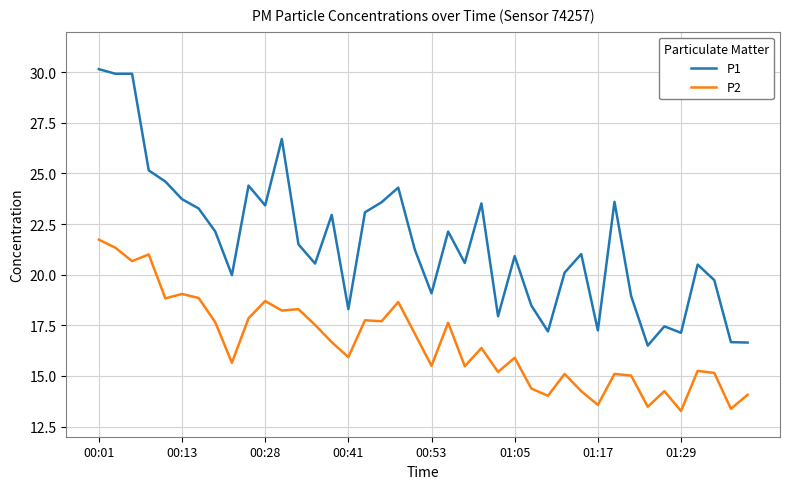

Which series has the widest spread of values?

P1